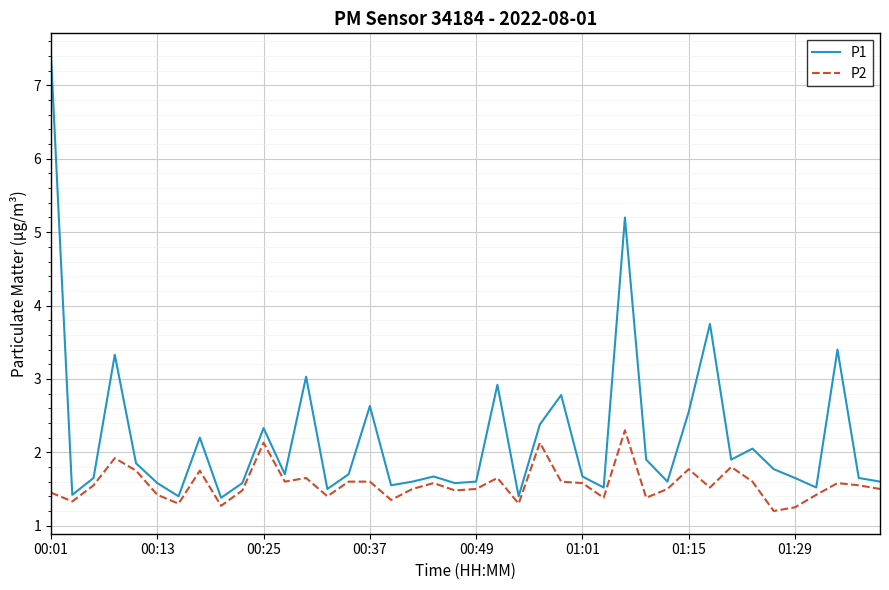

How many categories are shown in the chart?

40